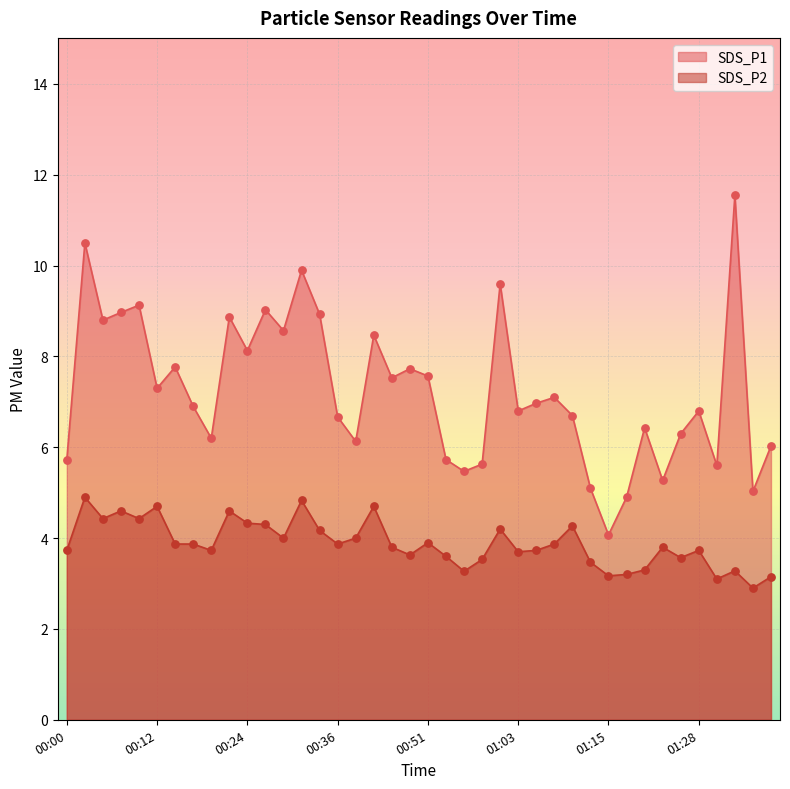

What is the total value across all series at 00:51?

11.5